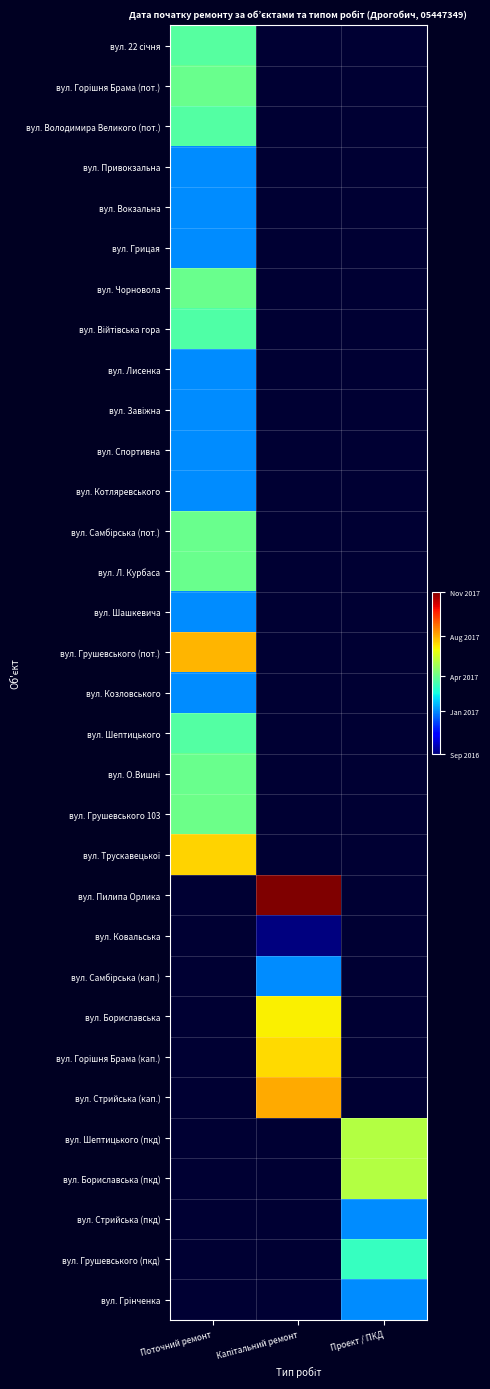

What is the difference between the highest and lowest values at Поточний ремонт?

213.0